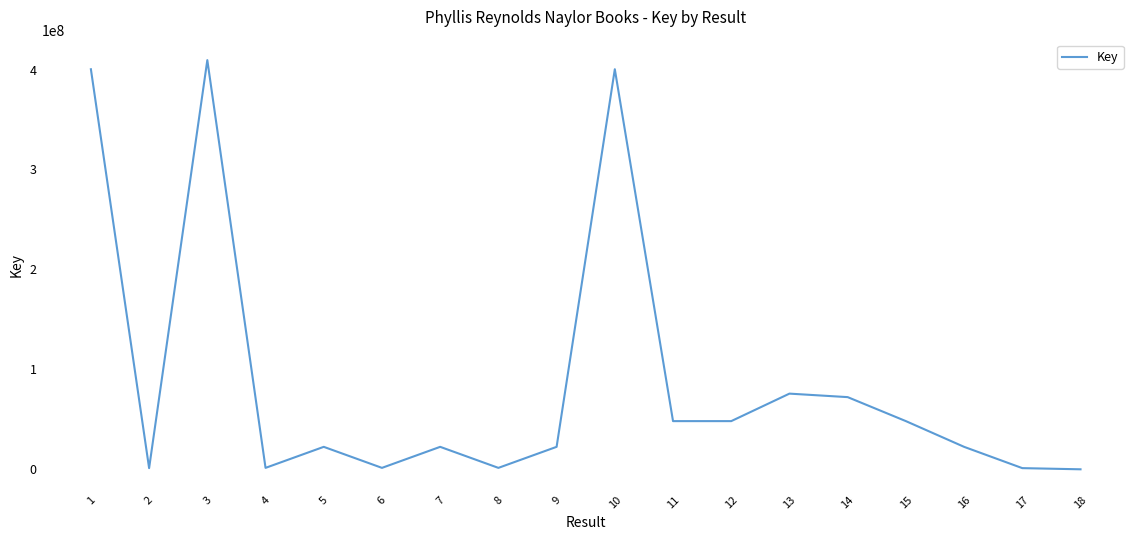

True or false: the data shows 39901263 at 9.

False